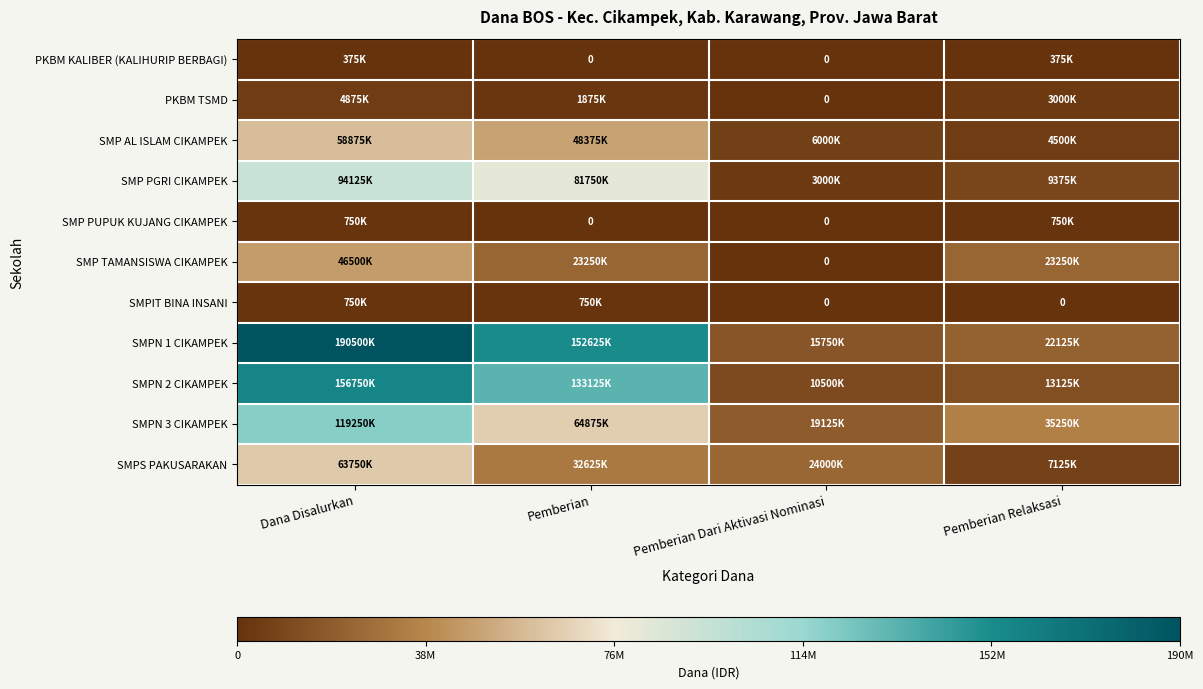

Where does the SMP PGRI CIKAMPEK series first go above 81750000?

Dana Disalurkan